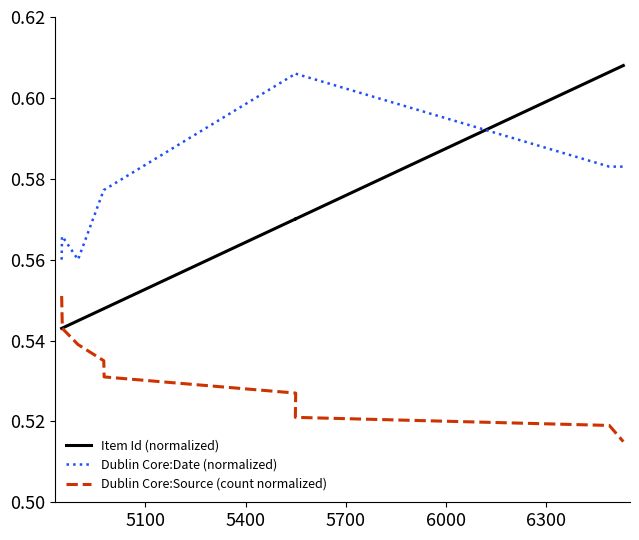

Rank the series by their maximum value, from lowest to highest.

Dublin Core:Source (count normalized), Dublin Core:Date (normalized), Item Id (normalized)